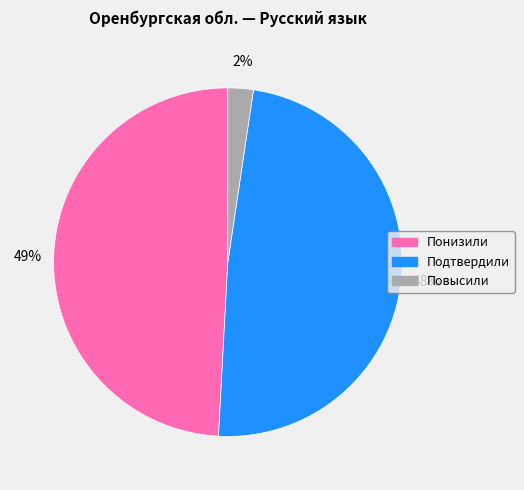

Does any single category account for the majority?

No